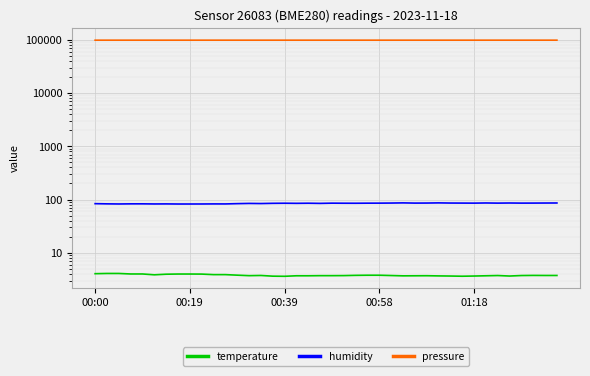

What is the approximate value of temperature at 35?

3.6